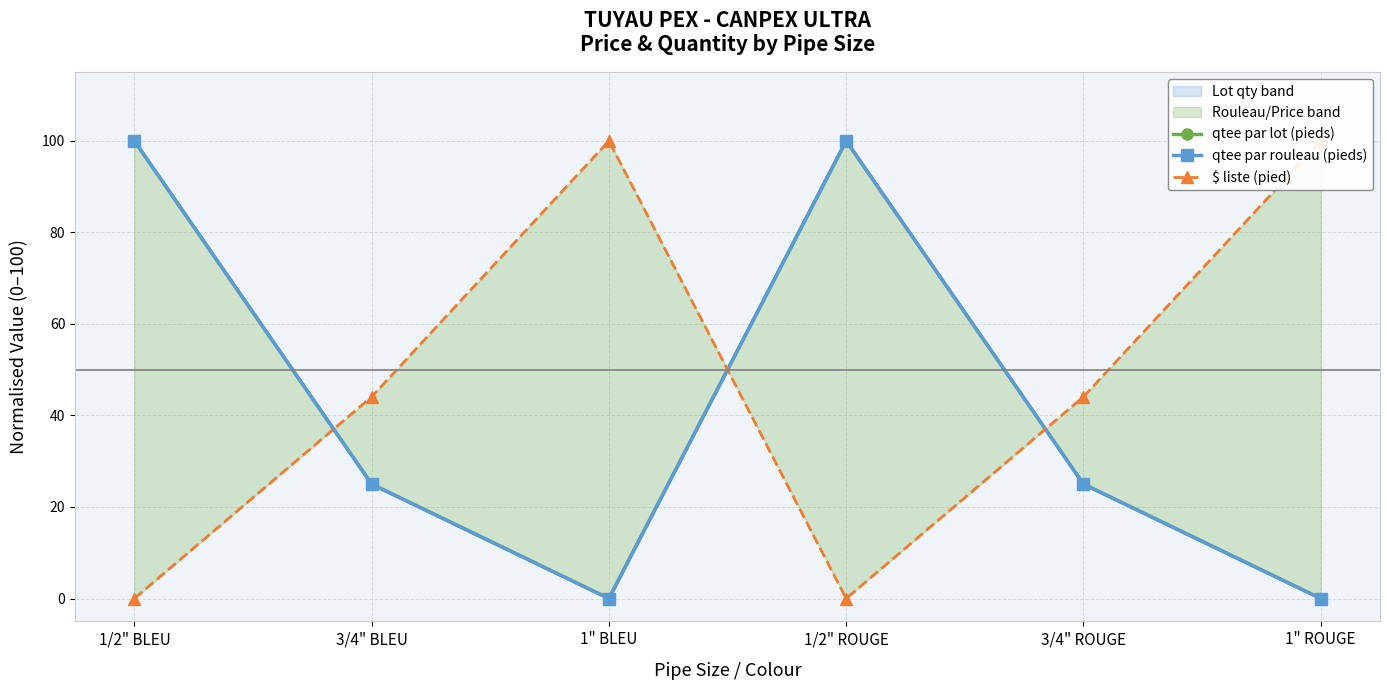

What is the total value across all series at 3/4" ROUGE?

94.1